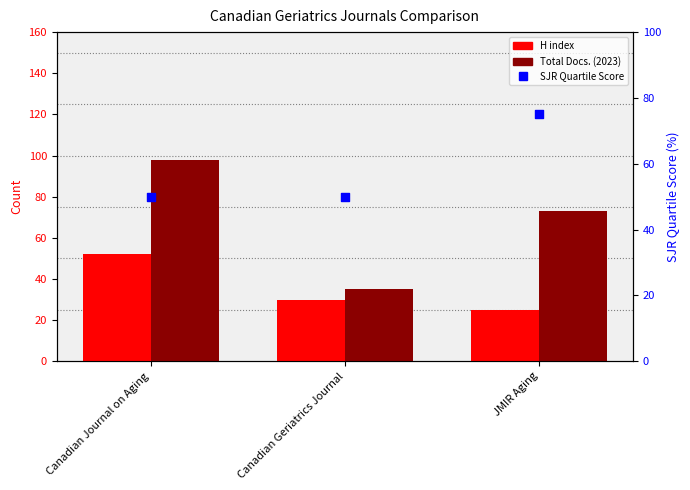

At how many categories does at least one series exceed 91?

1